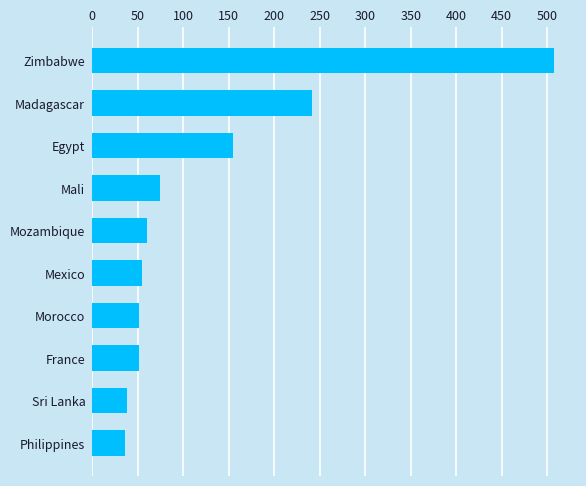

Does the chart contain stacked bars?

No